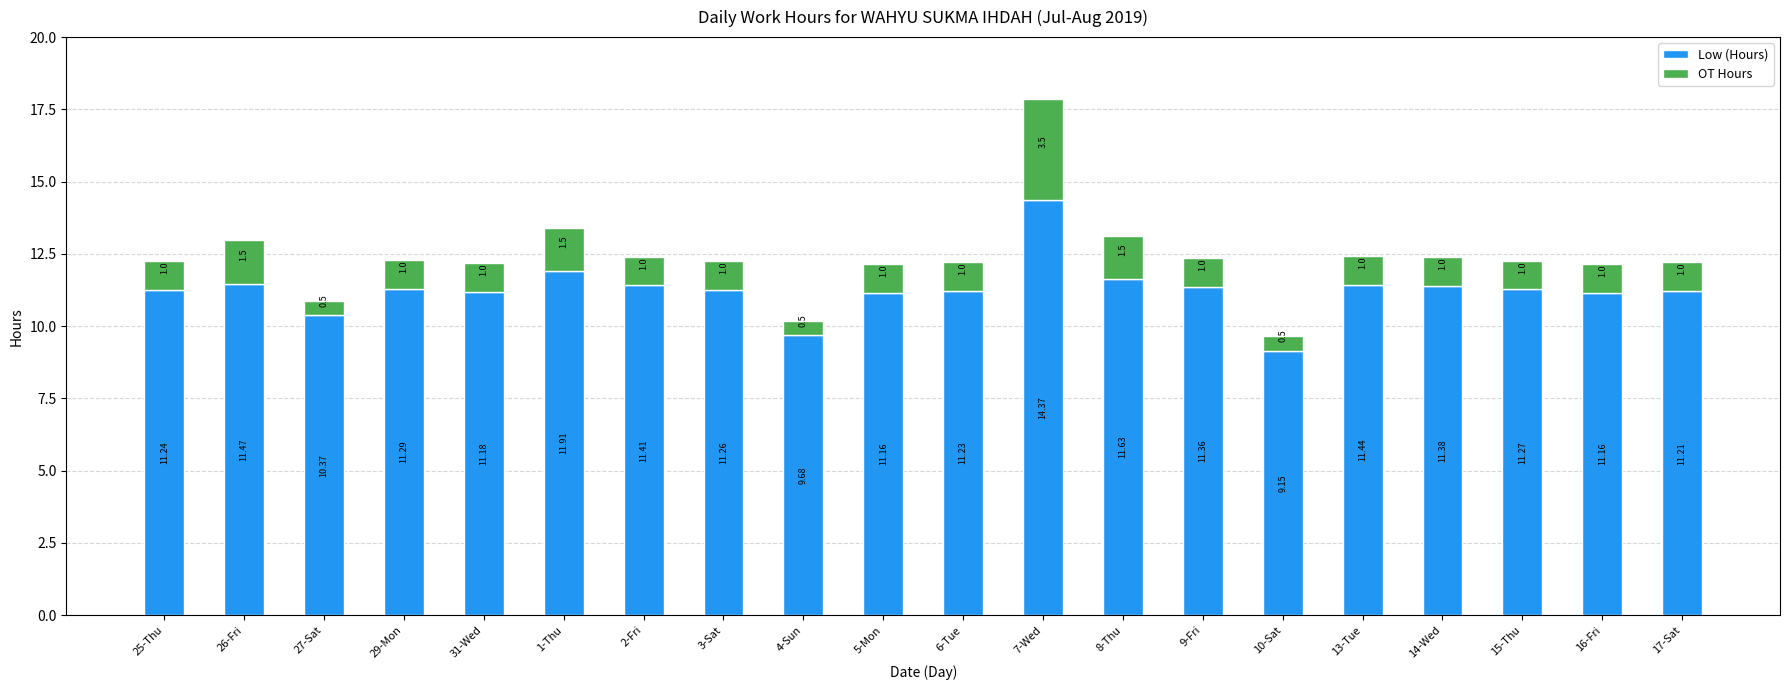

What is the difference between the maximum and second lowest values in the Low (Hours) series?

4.7